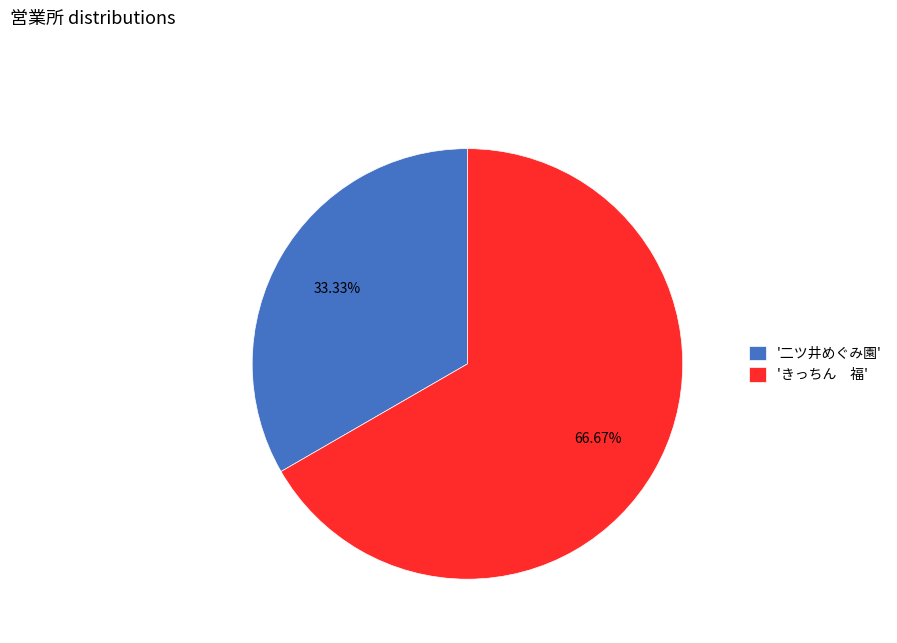

How many slices are in this pie chart?

2